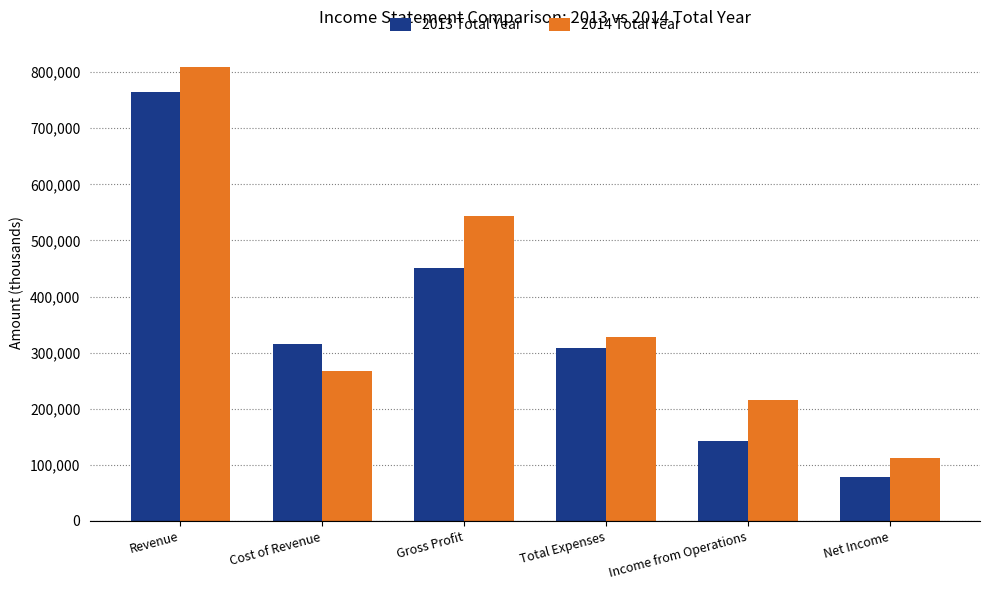

How many distinct data groups are displayed?

2